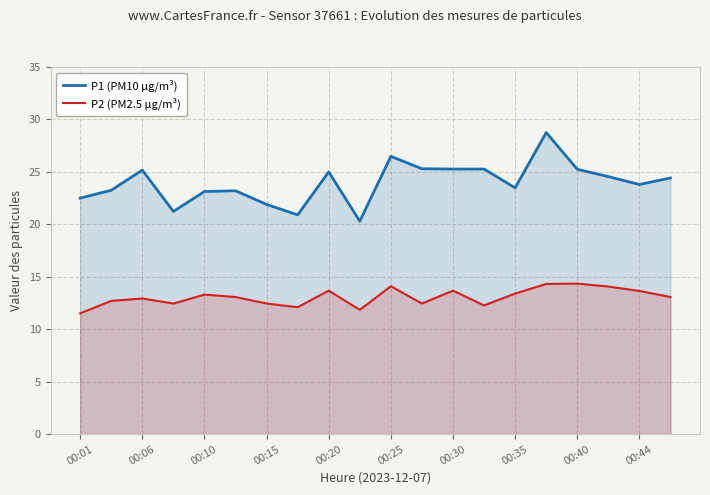

How many lines are shown in the chart?

2